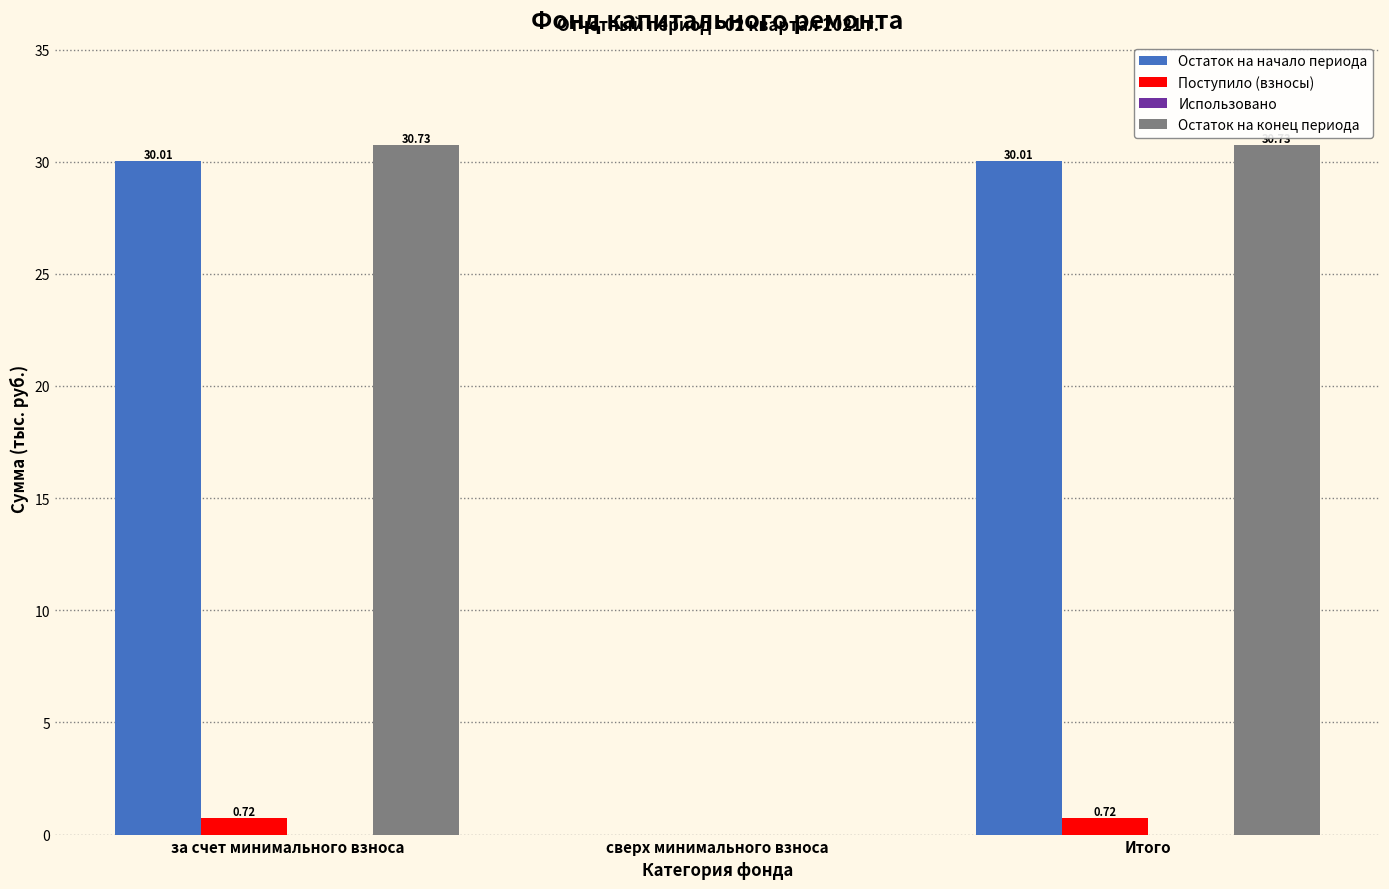

At which label is Остаток на конец периода closest to 15?

сверх минимального взноса